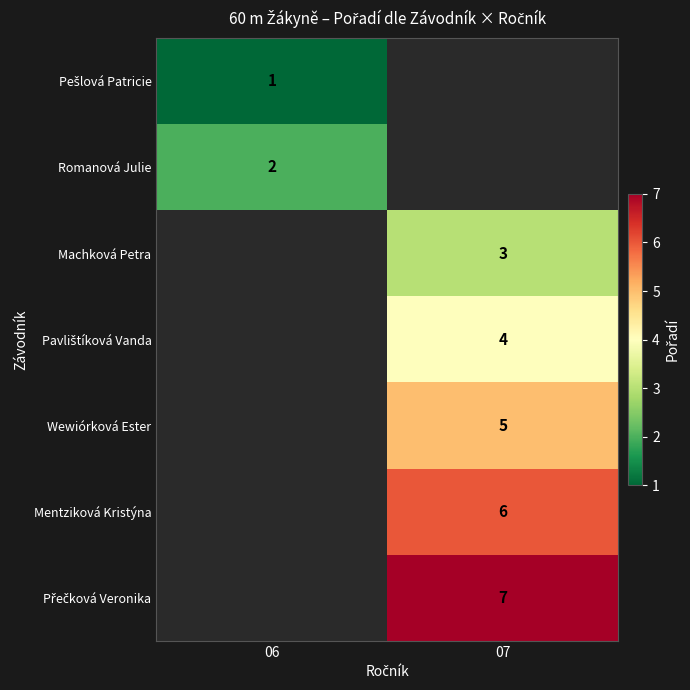

The Mentziková Kristýna series shows 6 at 07. True or false?

True